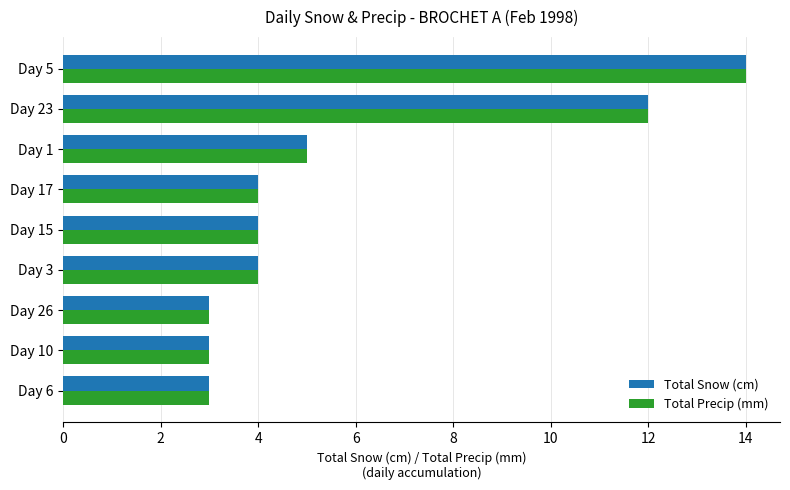

What are all the series names shown in the legend?

Total Snow (cm), Total Precip (mm)